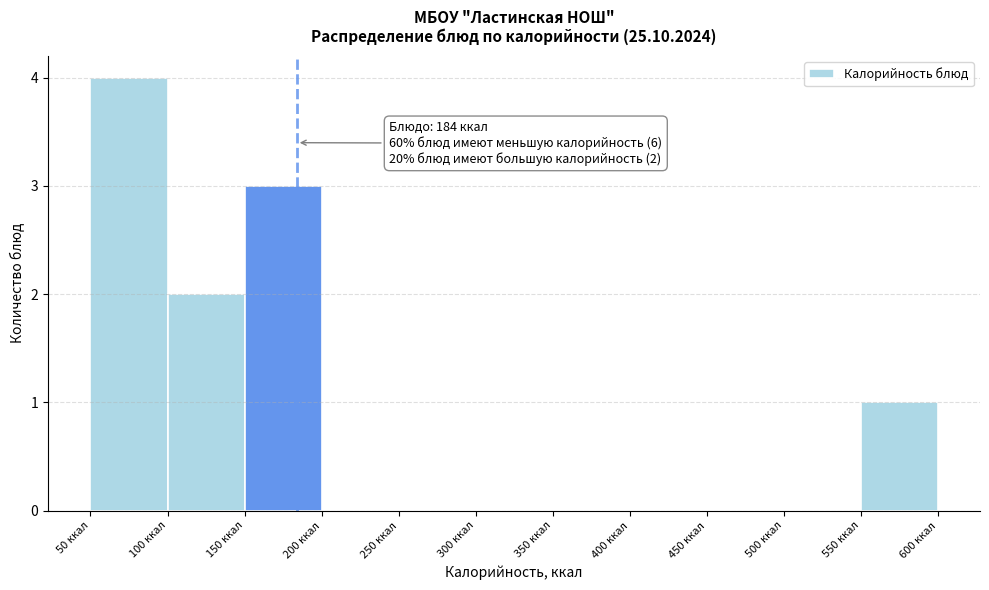

Over which range of the x-axis is the bar tallest?

50 to 100